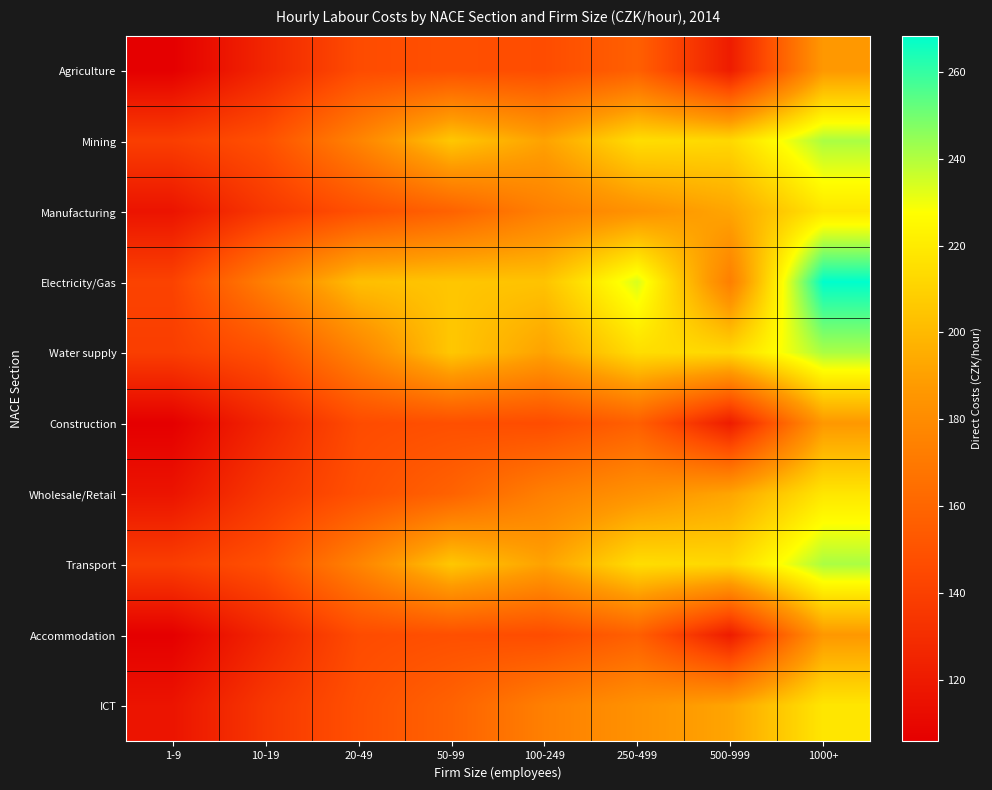

At 100-249, list the series in order from smallest to largest.

Agriculture, Construction, Accommodation, Manufacturing, Wholesale/Retail, ICT, Mining, Water supply, Transport, Electricity/Gas